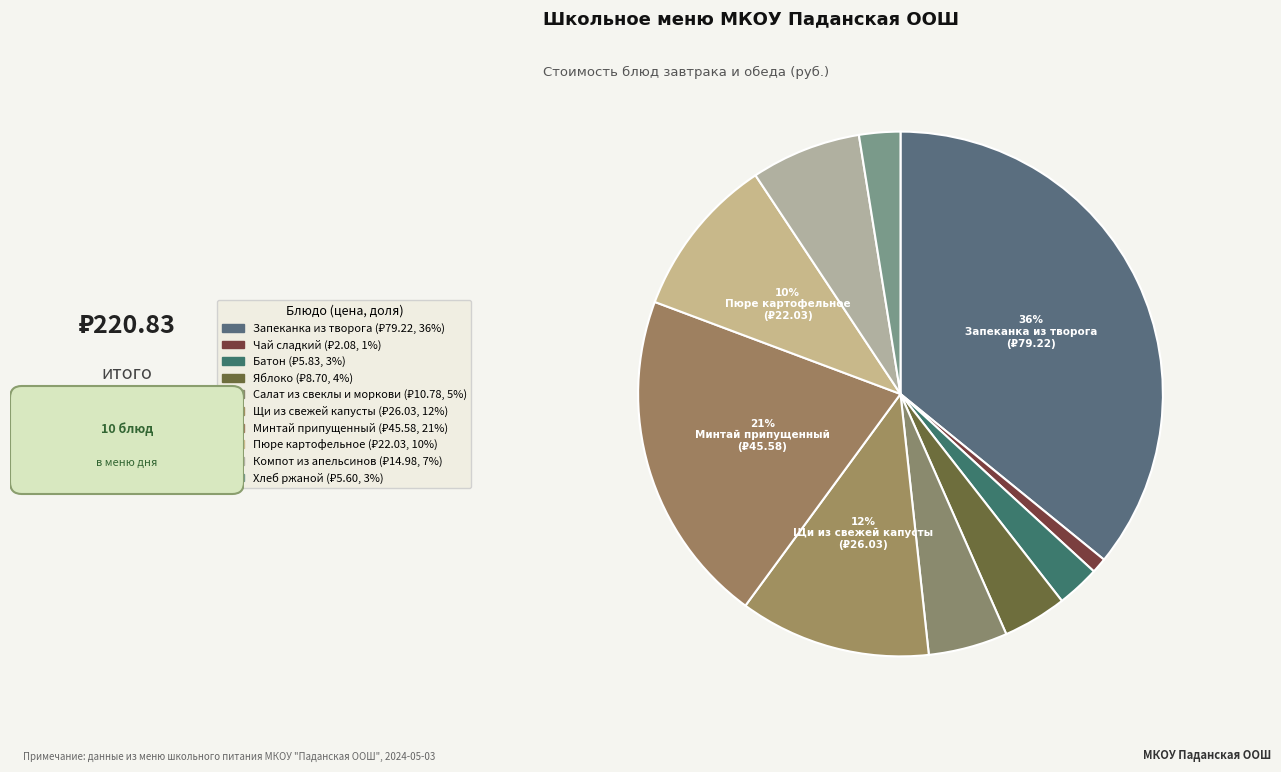

Approximately how many times larger is the value at Минтай припущенный compared to Батон?

7.8